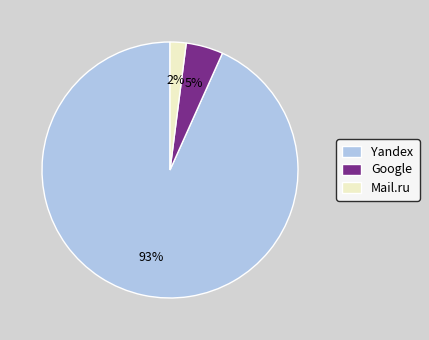

To the nearest percent, what is the difference between the Mail.ru and Google slice percentages?

3%